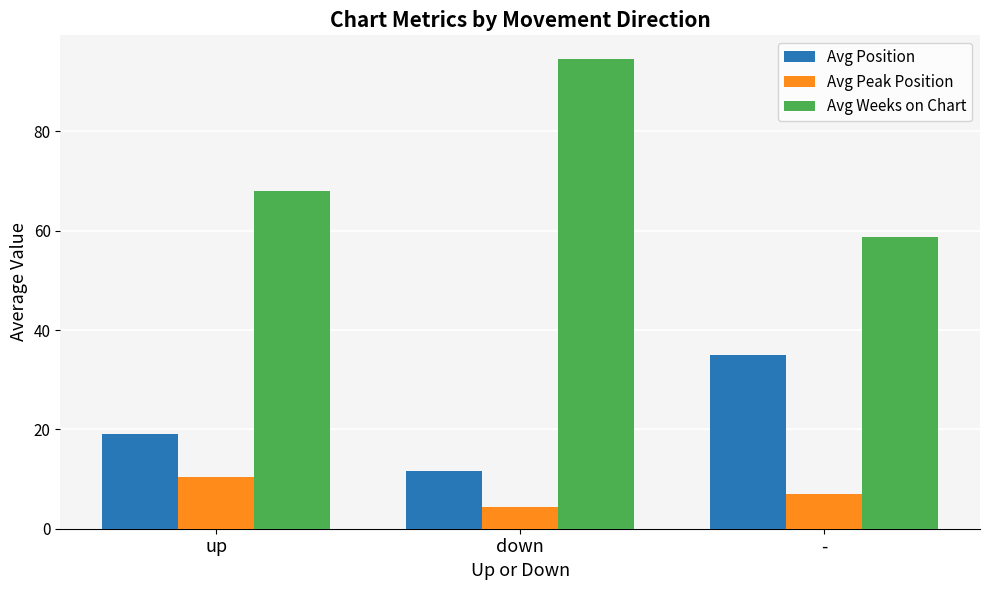

How many bars are there in total?

9